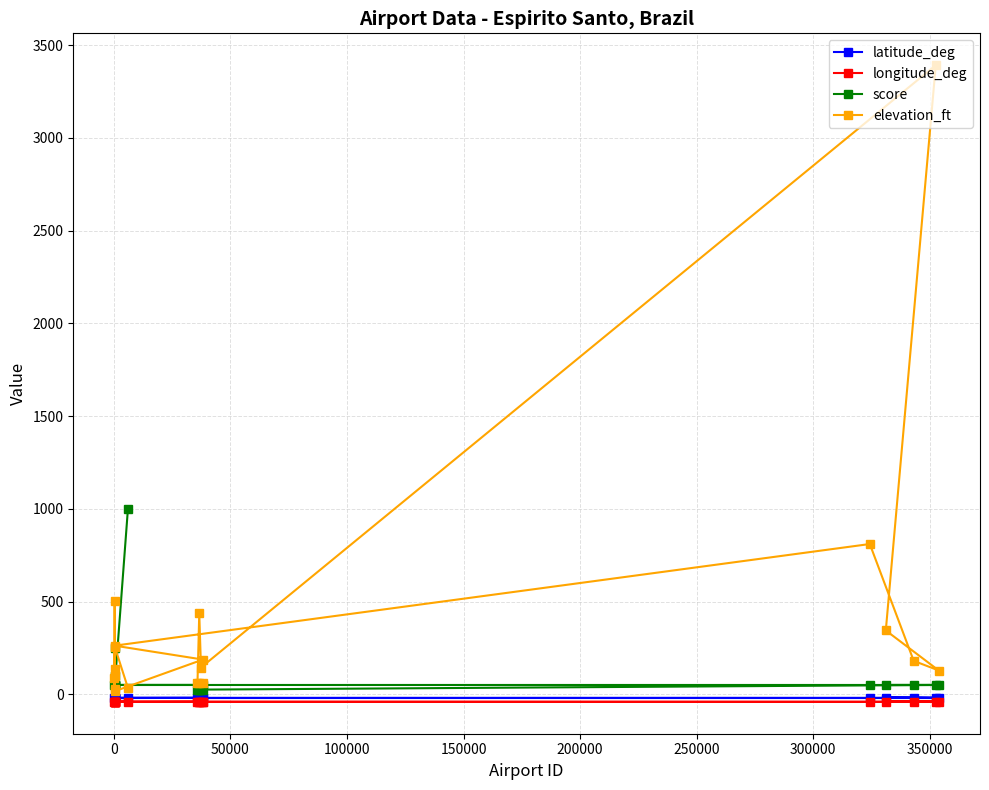

What is the value of the elevation_ft point at the 4th from the left?

502.0